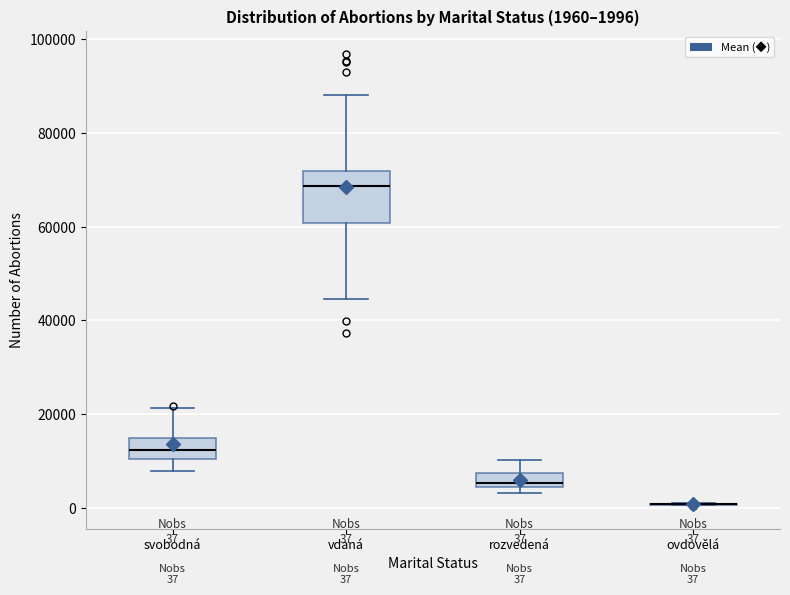

Which box is the tallest, from its lower edge to its upper edge?

vdaná